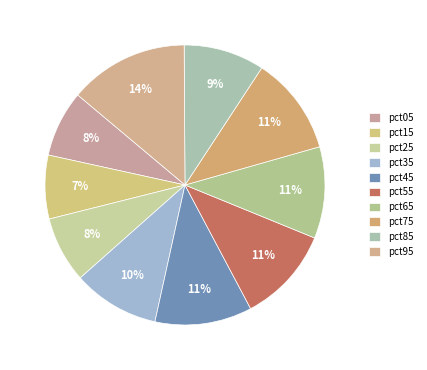

Rank the categories by value from lowest to highest.

pct15, pct25, pct05, pct85, pct35, pct65, pct55, pct45, pct75, pct95